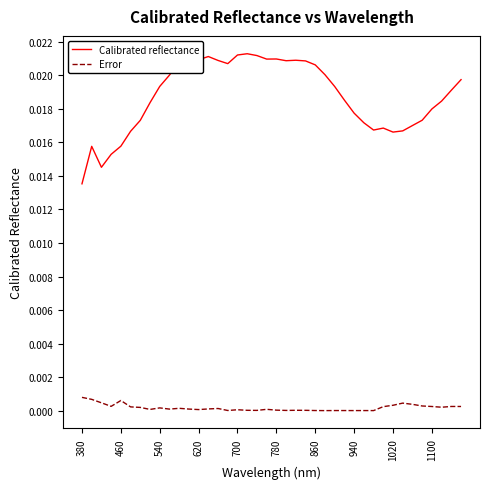

List the series in order of their overall mean, lowest first.

Error, Calibrated reflectance